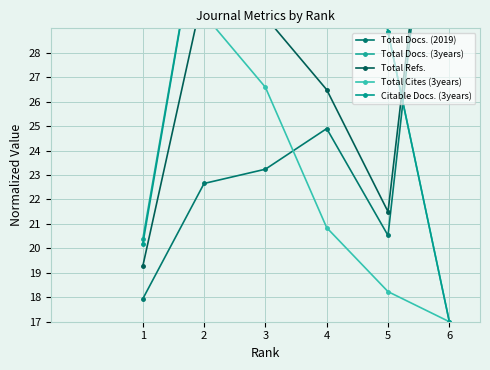

Between which two adjacent categories do Total Docs. (3years) and Total Docs. (2019) first intersect?

5 and 6